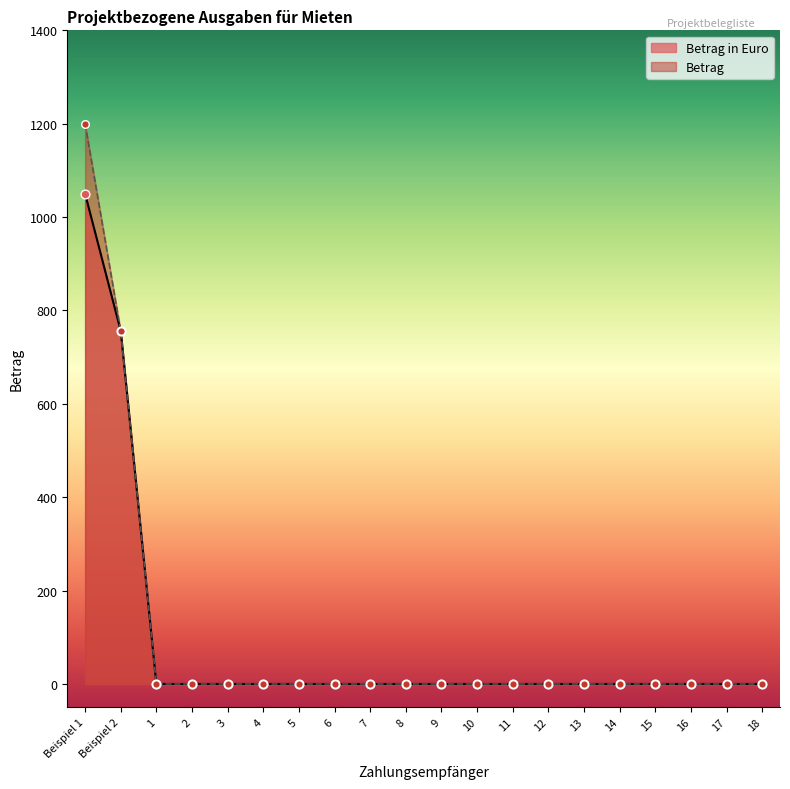

Is the value of Betrag at 14 greater than the value of Betrag in Euro at 13?

No